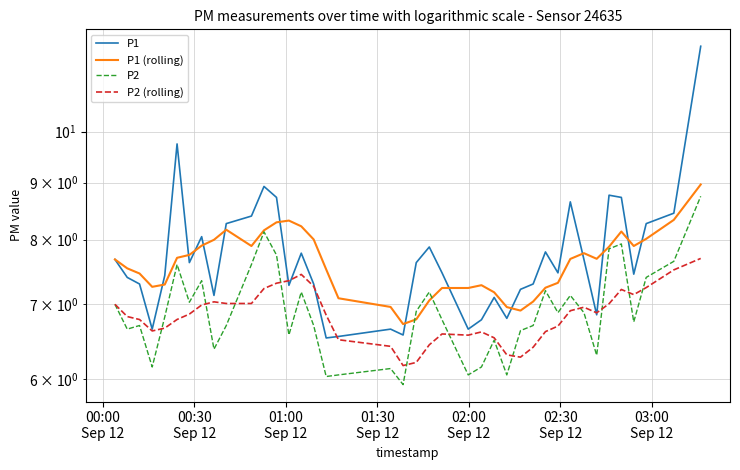

True or false: P2 and P1 intersect in this chart.

False